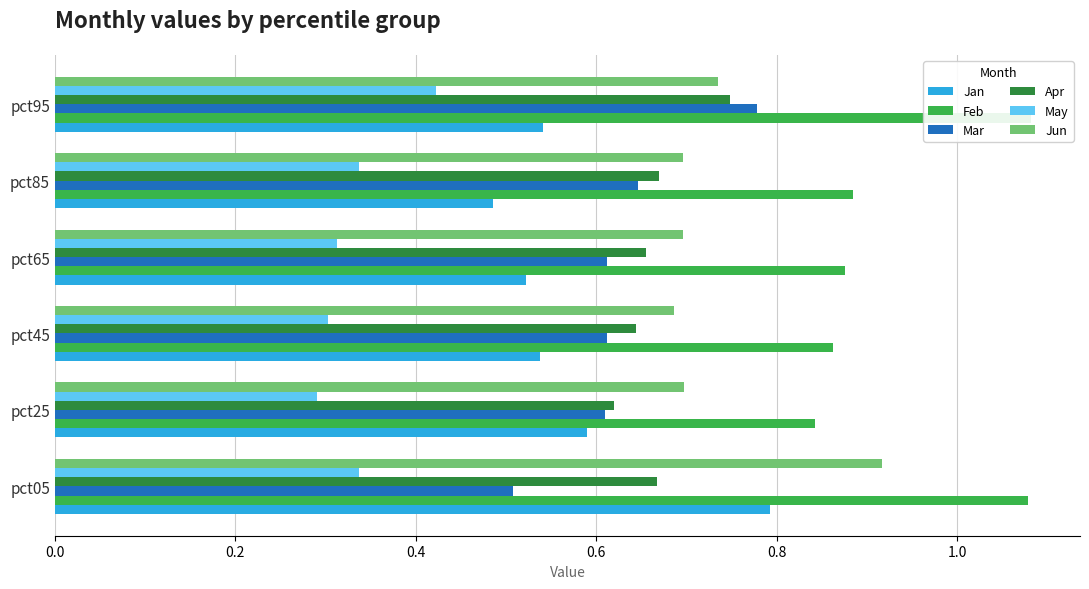

What is the difference between the maximum and second lowest values in the Jun series?

0.2